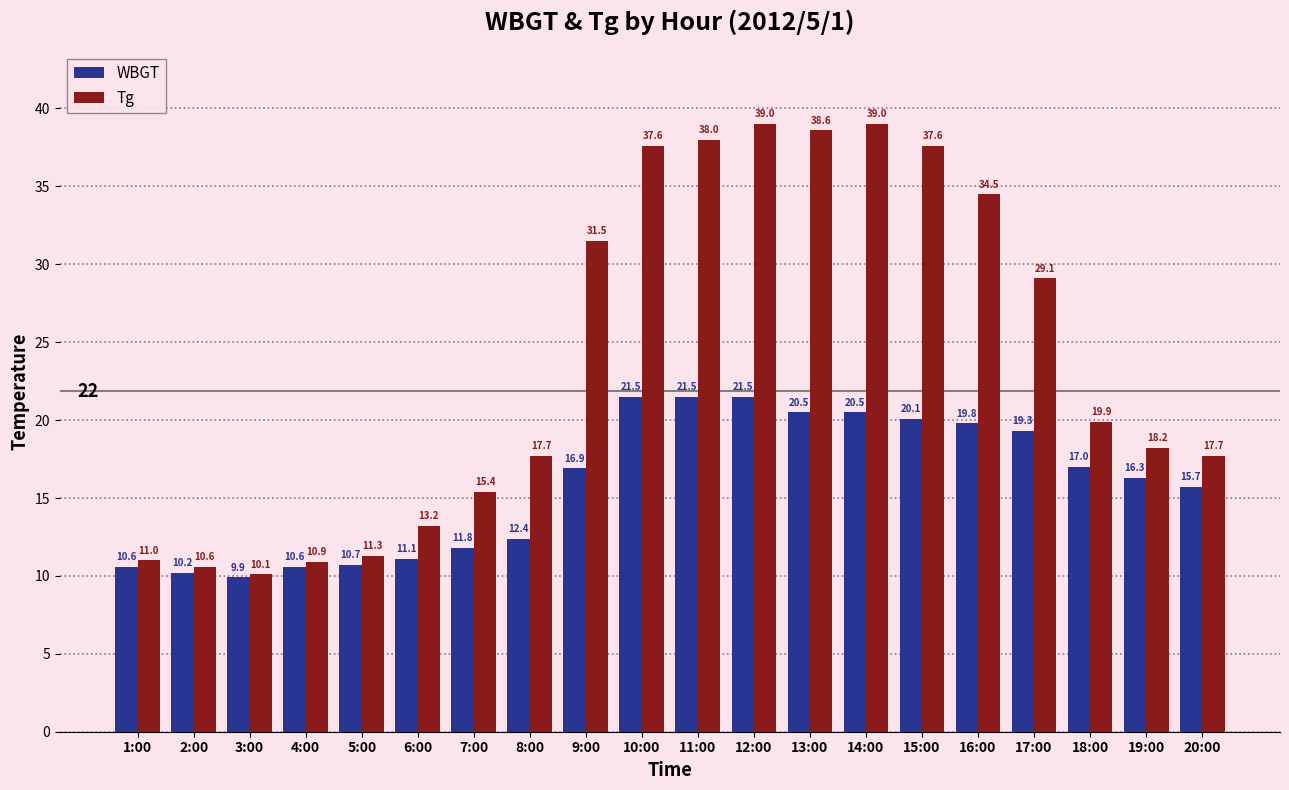

Rank the series by their average value, from highest to lowest.

Tg, WBGT